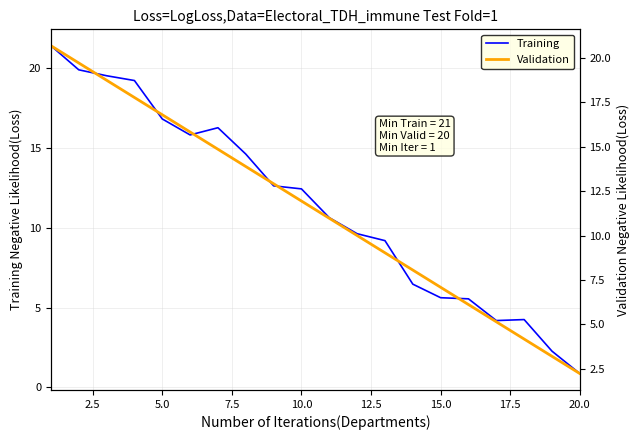

What is the maximum value shown in the chart?

21.4